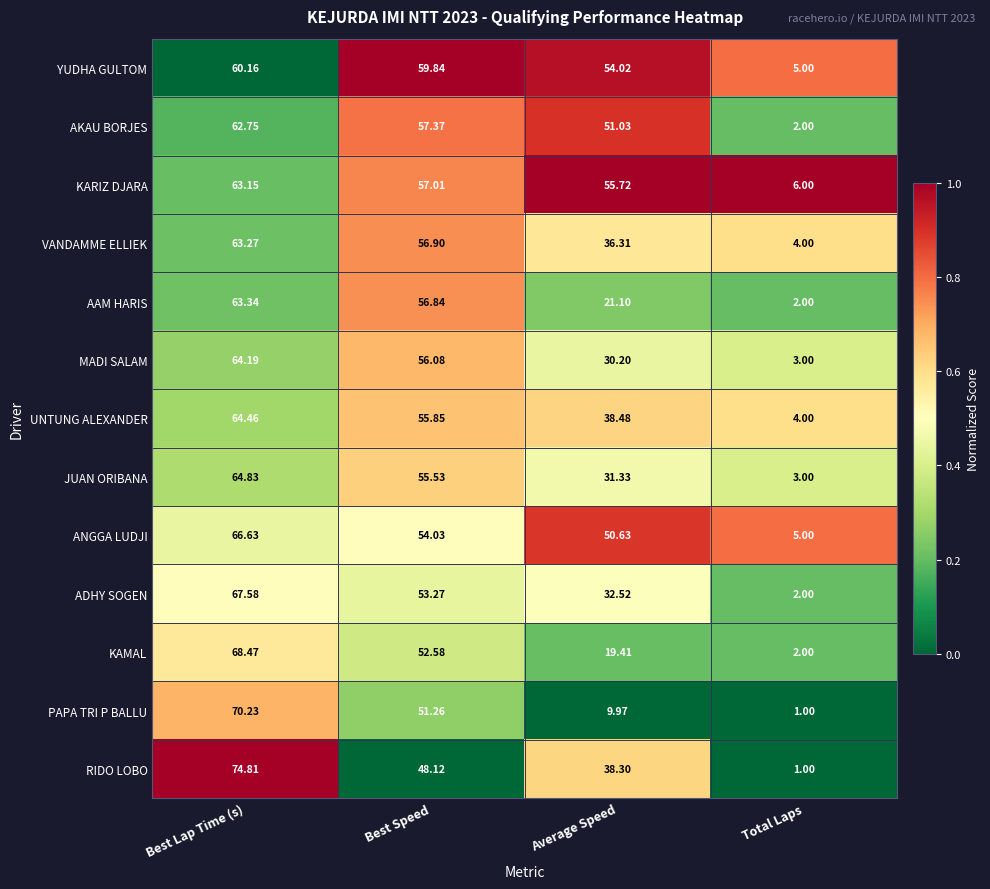

Where is AAM HARIS nearest to the value 32?

Average Speed